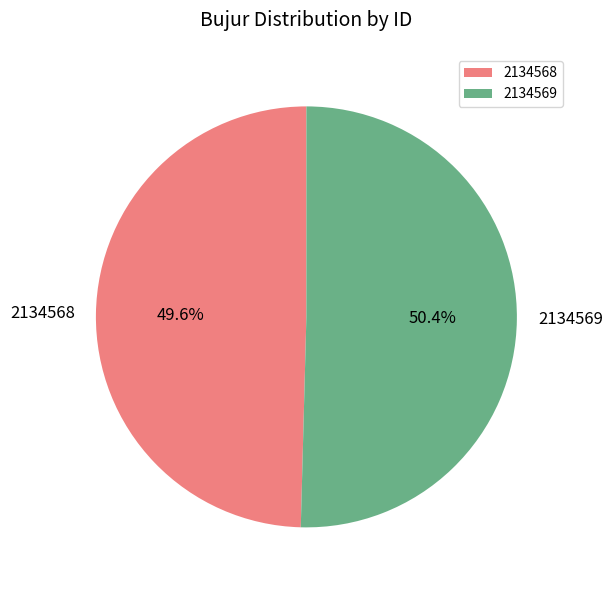

How many segments does this pie chart have?

2